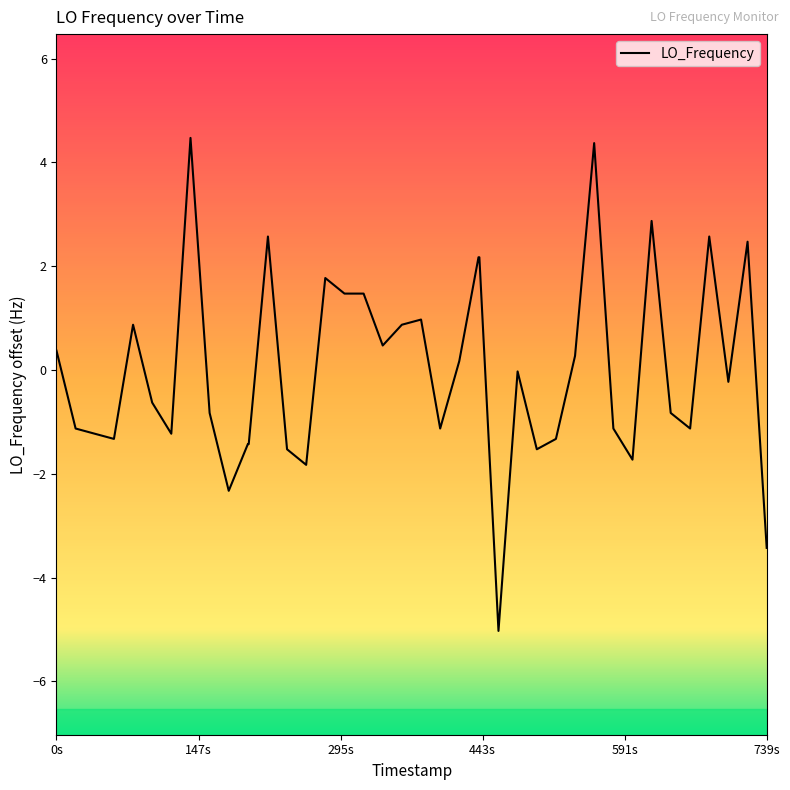

What is the smallest value displayed?

-5.0